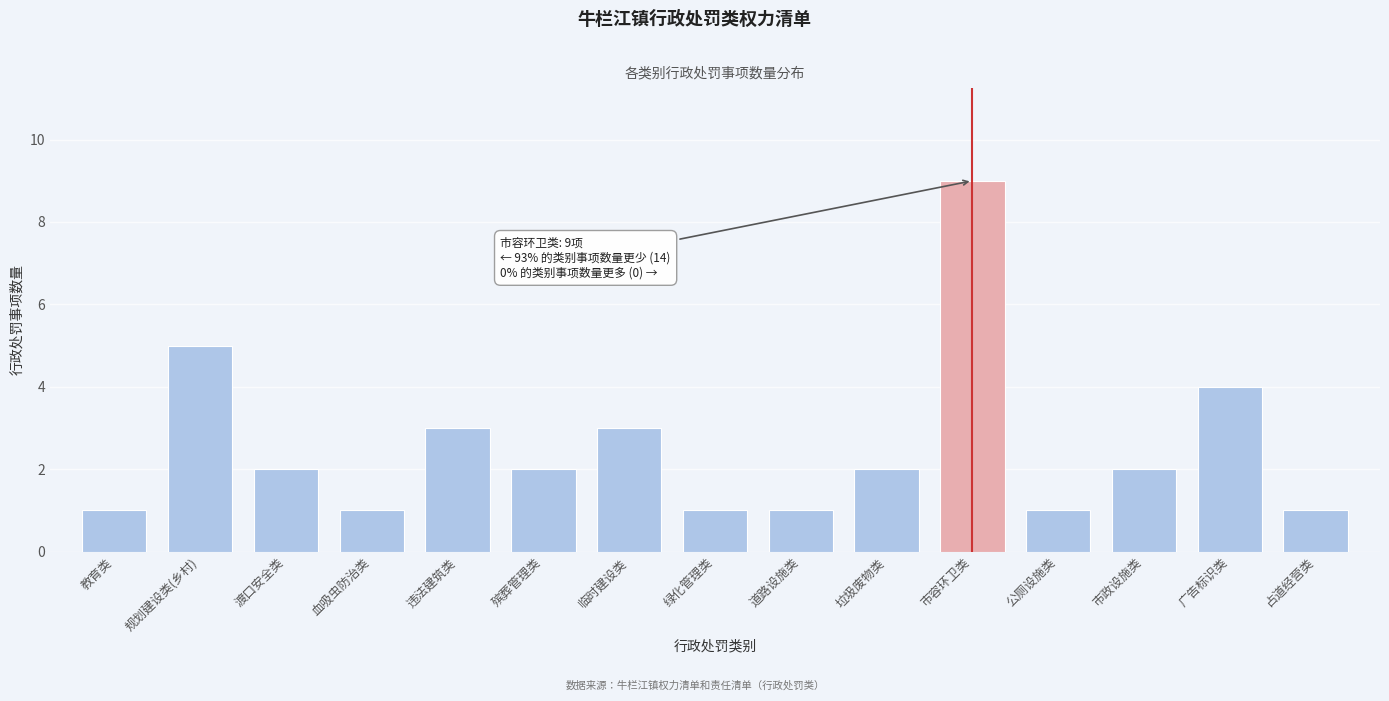

Reading right to left, extract all data points from this chart.

1	4	2	1	9	2	1	1	3	2	3	1	2	5	1